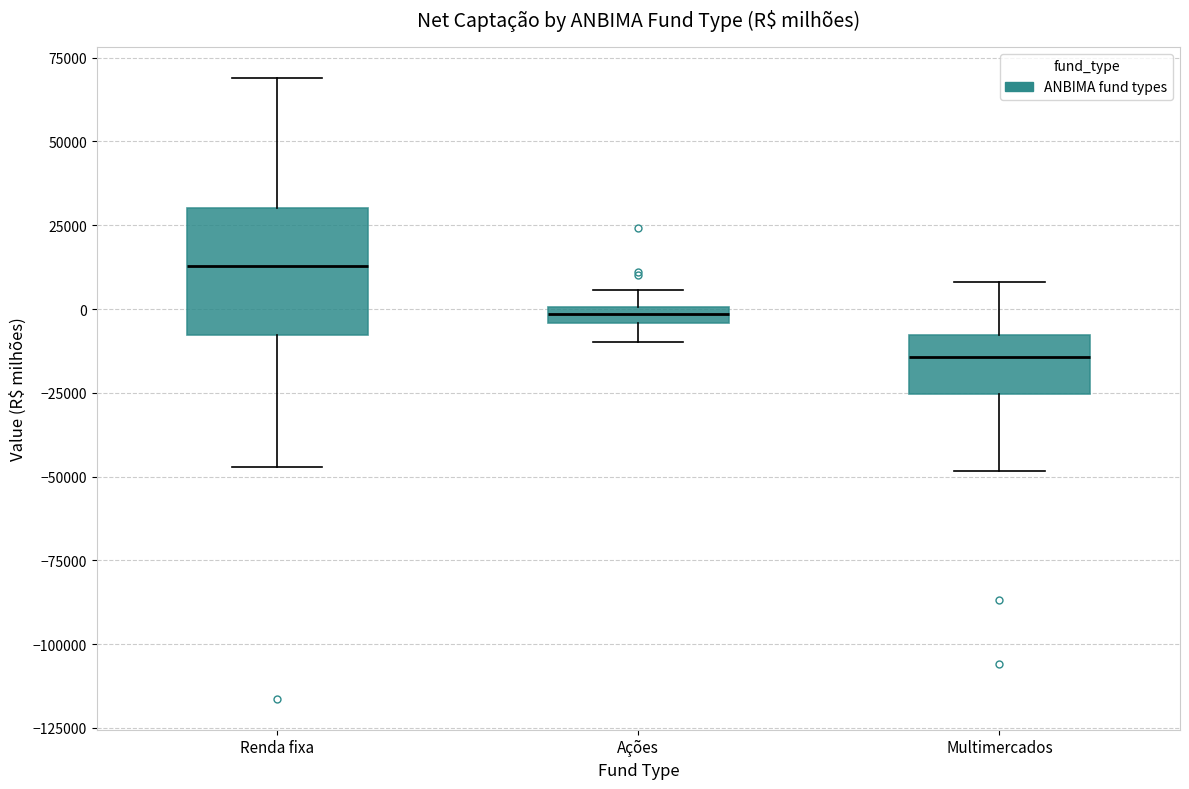

Which box has the lowest median line?

Multimercados